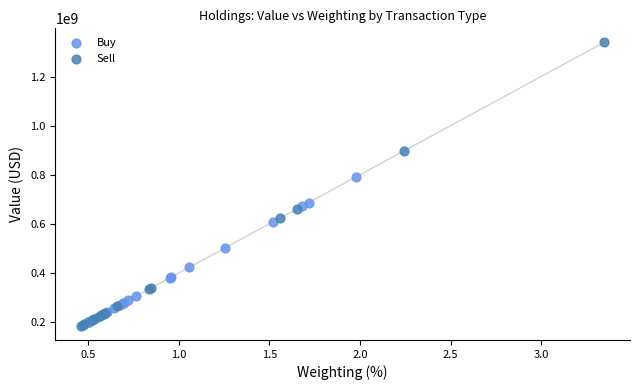

Which series has the largest Y range (max minus min)?

Sell